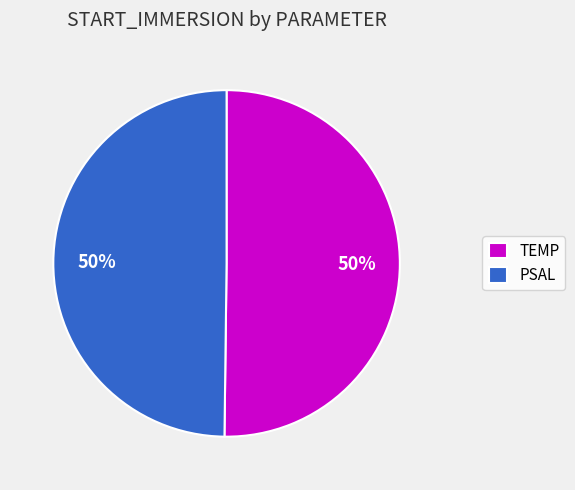

Do PSAL and TEMP together represent more than half of the pie?

Yes